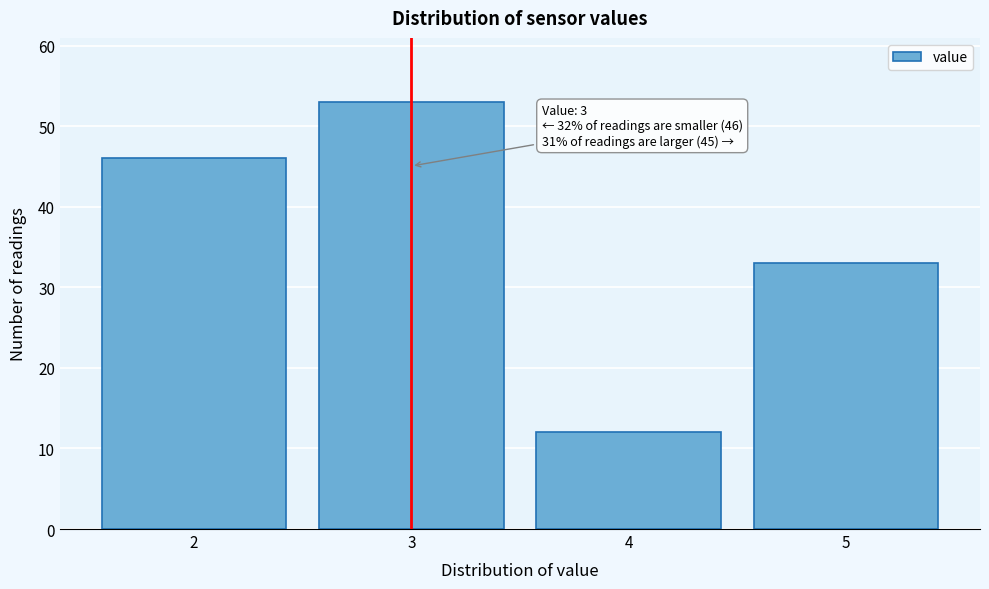

Reading left to right, list all the values displayed in this chart.

2=46	3=53	4=12	5=33